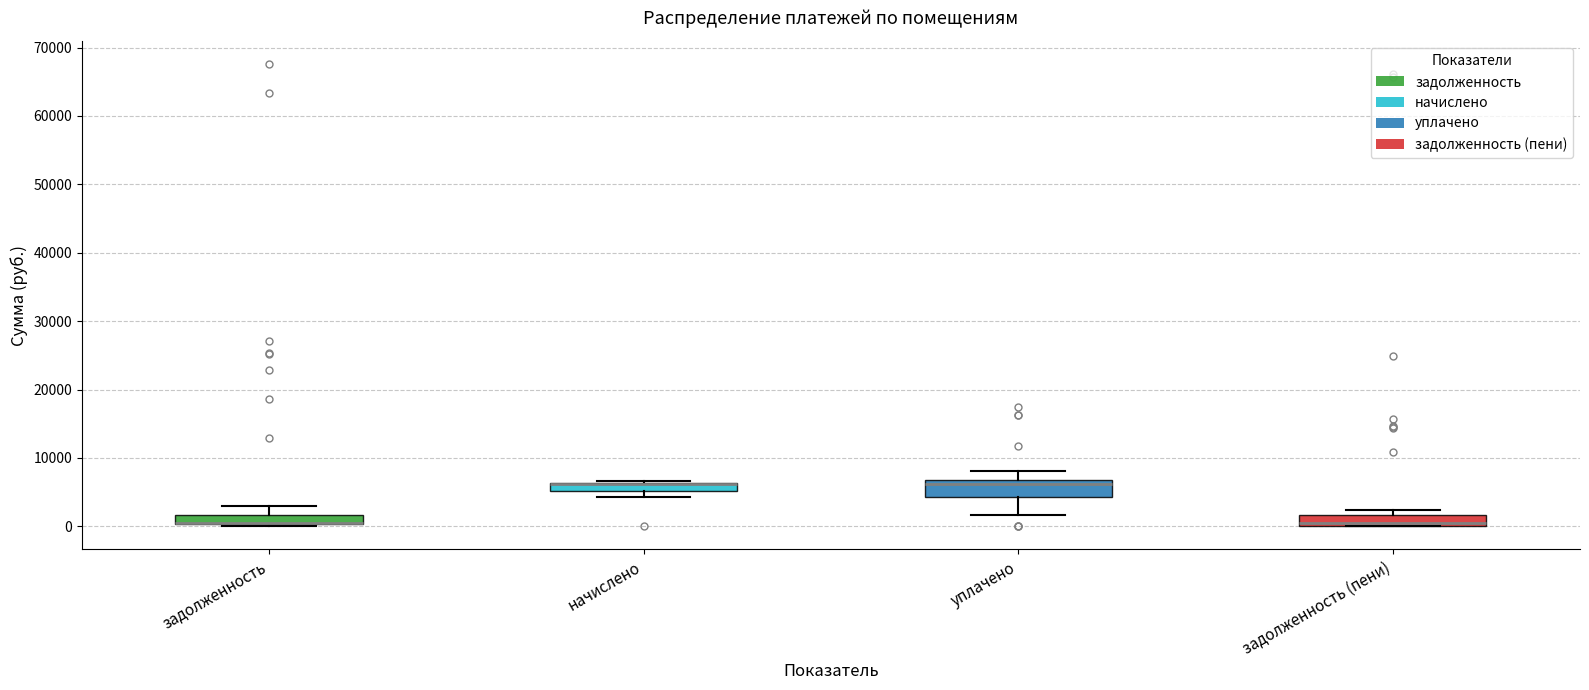

Where is the lower edge of the box for задолженность on the y-axis? The values are not printed on the chart, so give them approximately, as read against the axis.

0